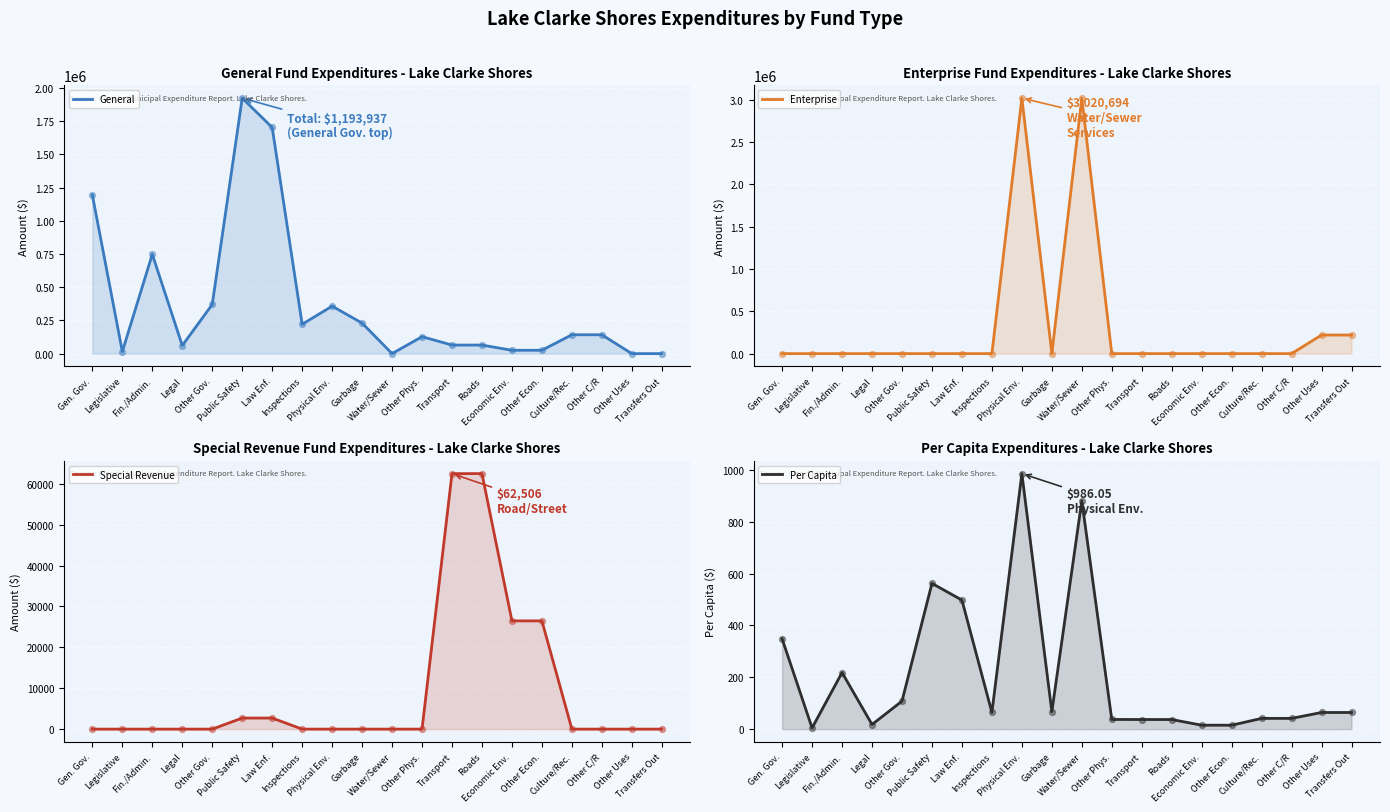

Which series reaches the maximum Y coordinate?

Enterprise